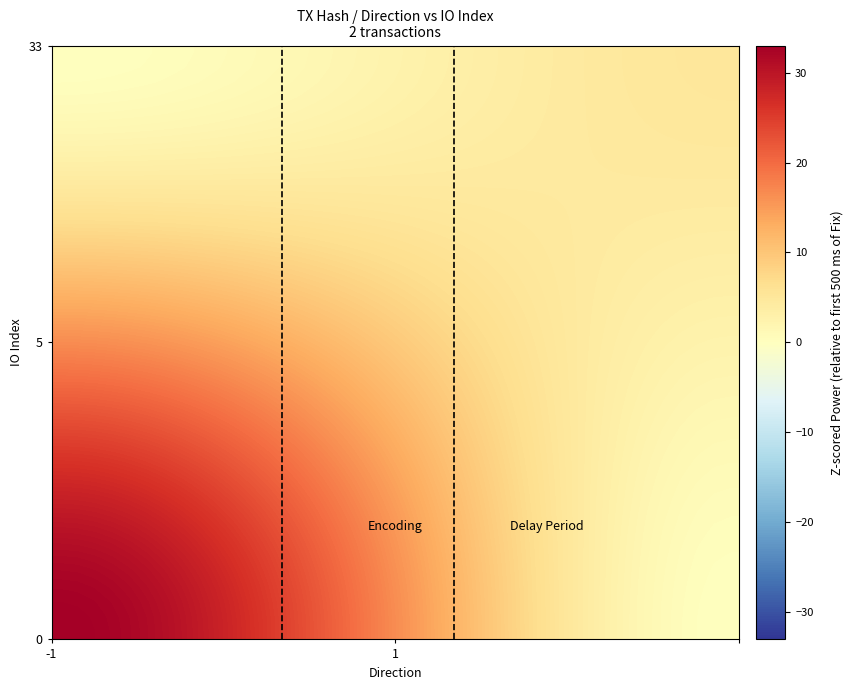

At how many categories does at least one series exceed 25?

13